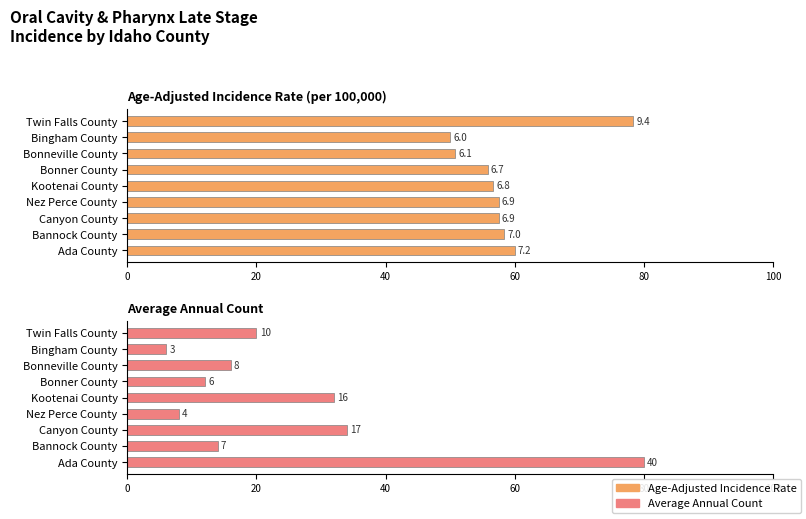

What is the highest value of the Age-Adjusted Incidence Rate series?

78.3